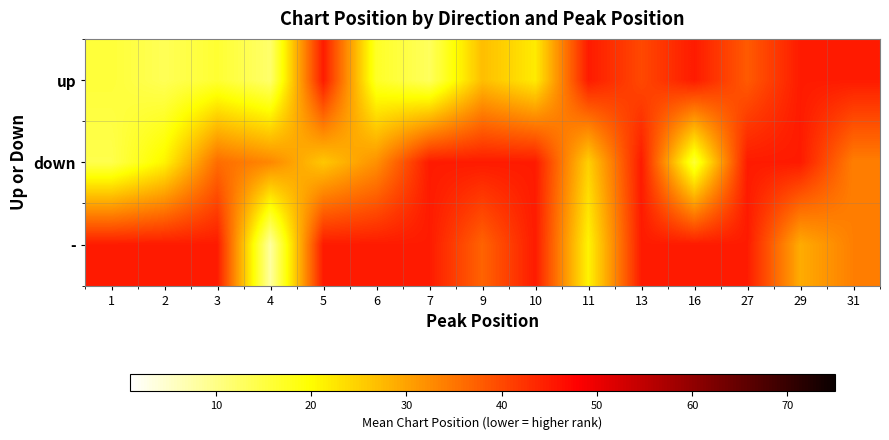

Reading left to right, transcribe all the data shown in this chart.

up: 1=15.7	2=13.5	3=16.2	4=12.0	5=45.0	6=17.0	7=13.0	9=27.0	10=22.0	11=45.0	13=40.0	16=45.0	27=38.0	29=45.0	31=45.0
down: 1=14.2	2=21.0	3=36.0	4=33.0	5=26.0	6=32.0	7=45.0	9=45.0	10=45.0	11=25.0	13=45.0	16=16.0	27=45.0	29=45.0	31=34.0
-: 1=45.0	2=45.0	3=45.0	4=8.0	5=45.0	6=45.0	7=45.0	9=37.0	10=45.0	11=21.0	13=45.0	16=45.0	27=45.0	29=29.0	31=34.0